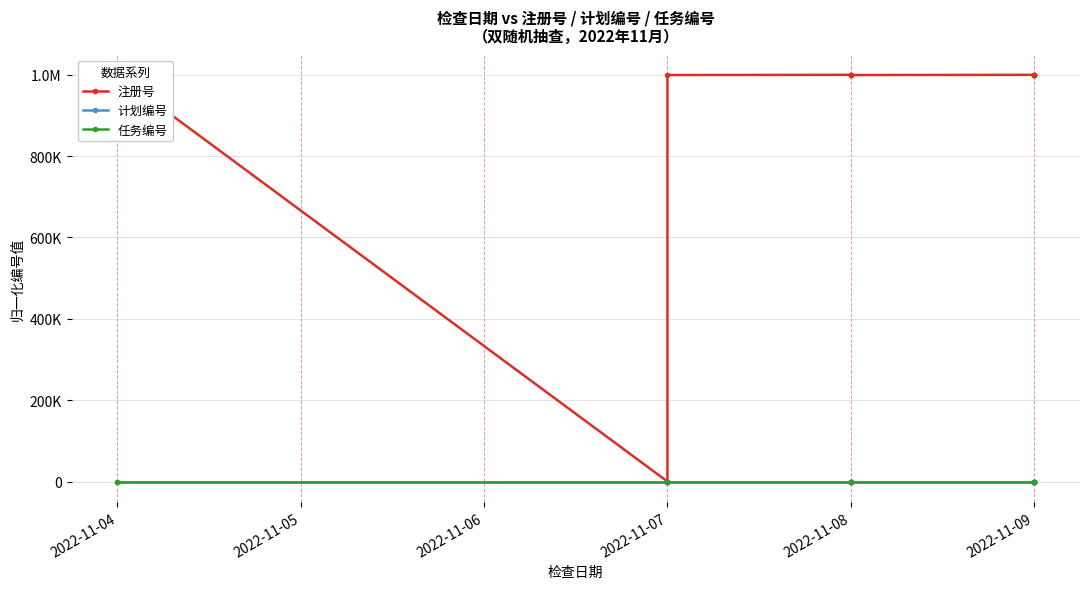

What is the difference between the second highest and second lowest values in the 注册号 series?

506.5